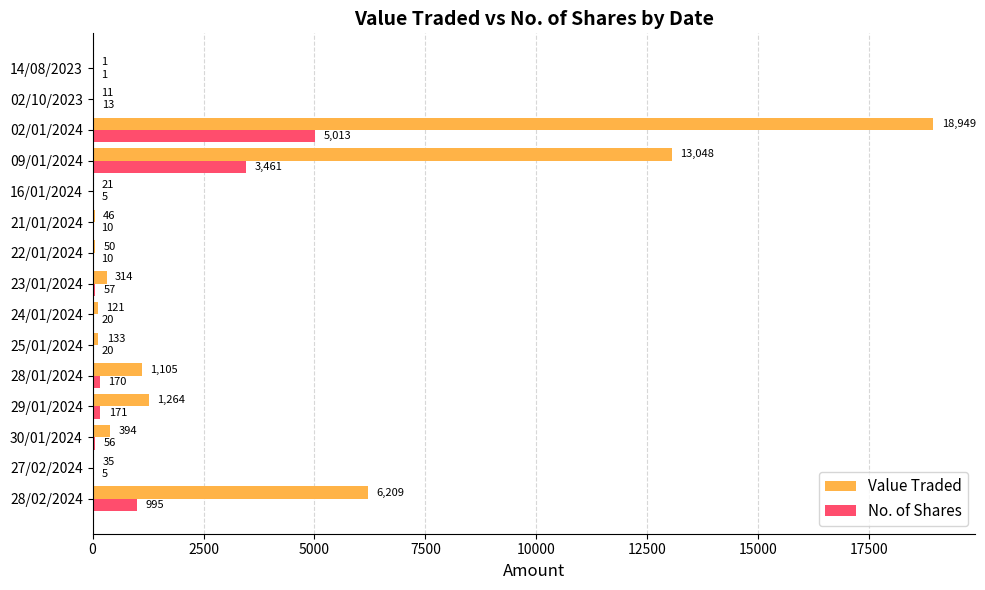

Is it true that No. of Shares equals 57 at 23/01/2024?

True